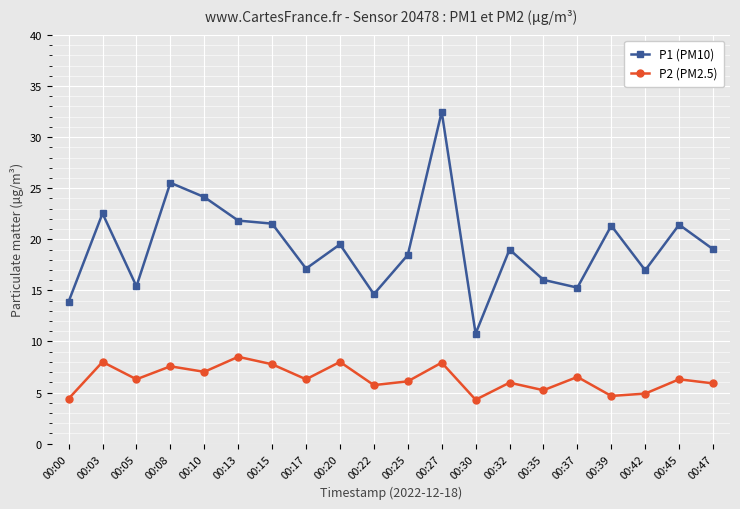

True or false: P2 (PM2.5) and P1 (PM10) cross at least once.

False